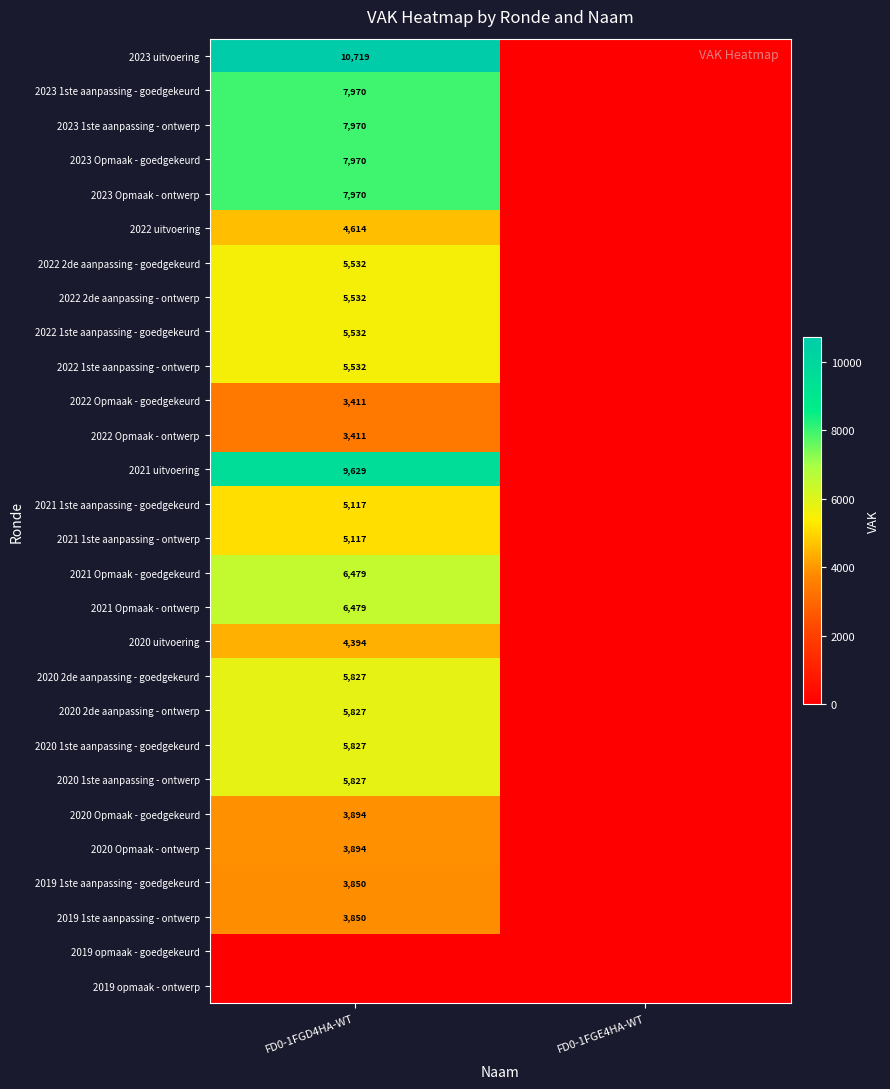

The 2022 2de aanpassing - ontwerp series shows 1362 at FD0-1FGD4HA-WT. True or false?

False